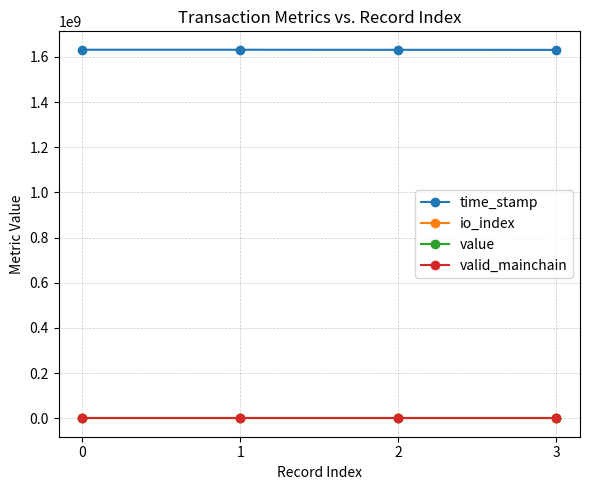

How many lines are shown in the chart?

4